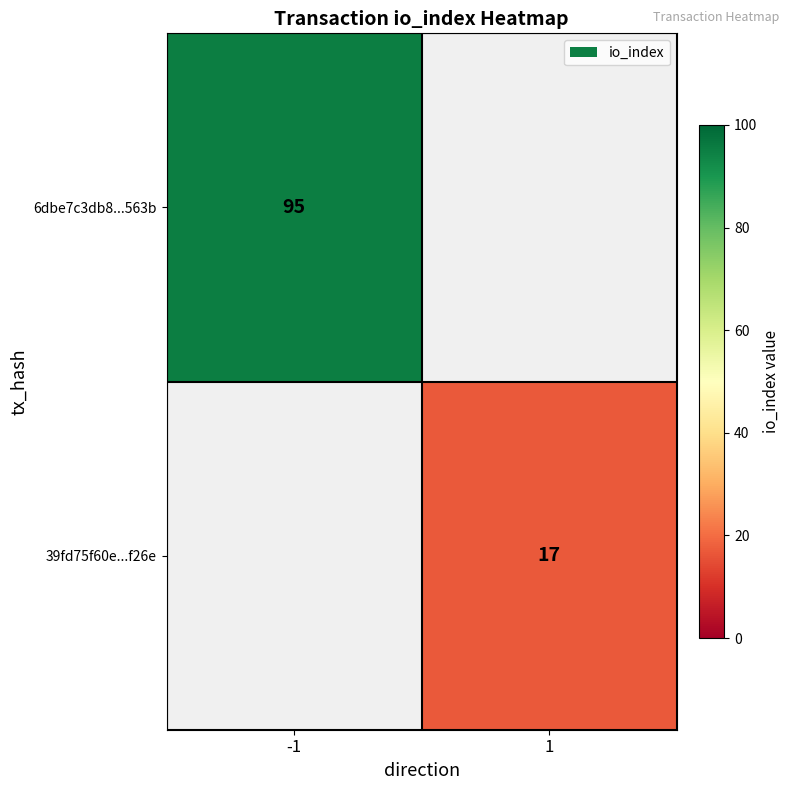

Which category has the lowest value across all series?

1